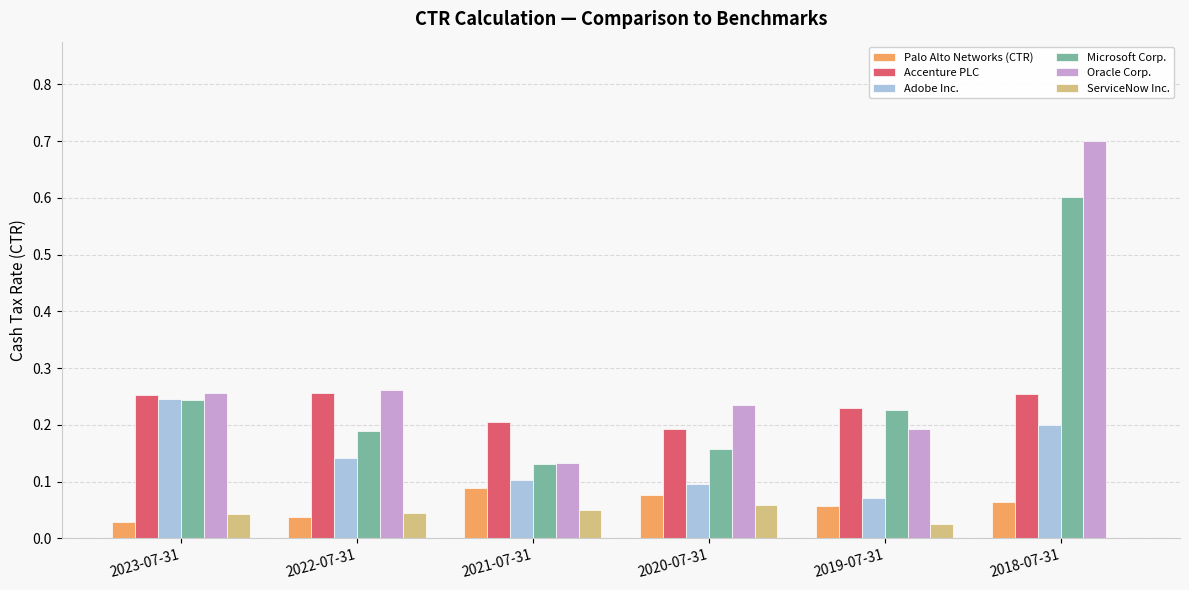

Which series has the largest range (max minus min)?

Oracle Corp.